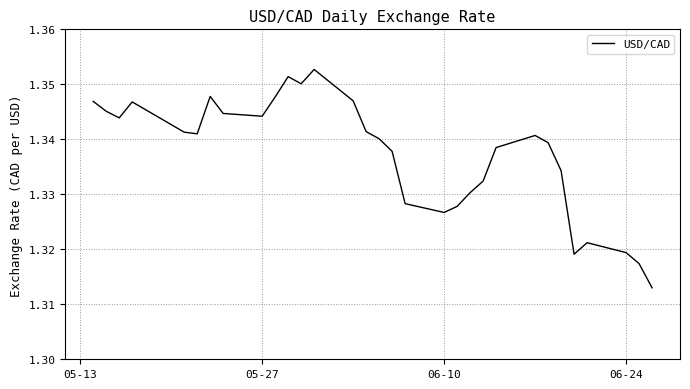

What is the maximum value shown in the chart?

1.4